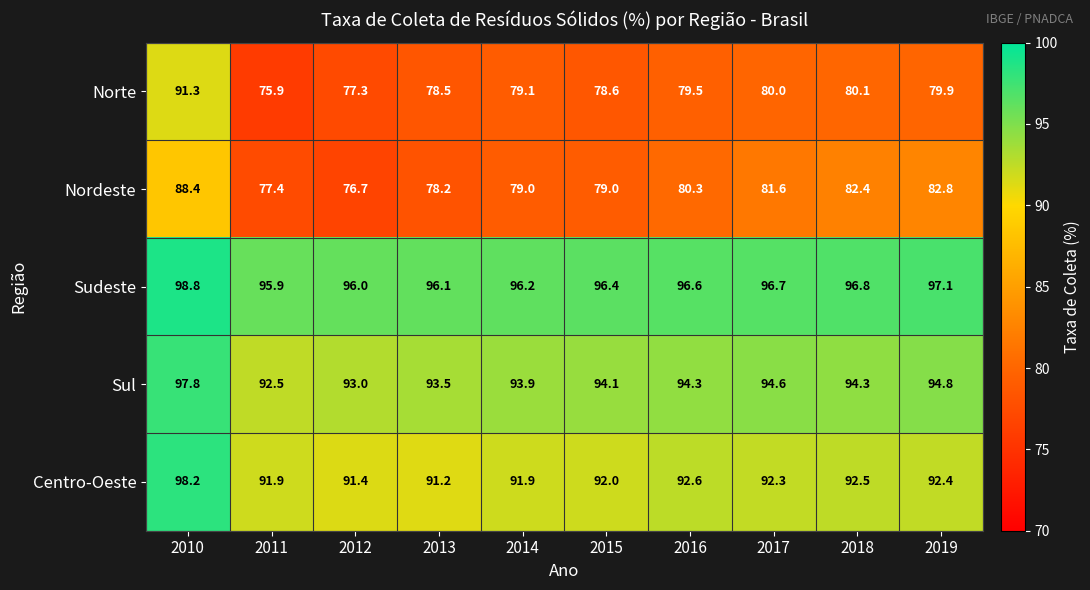

Which series has the largest range (max minus min)?

Norte